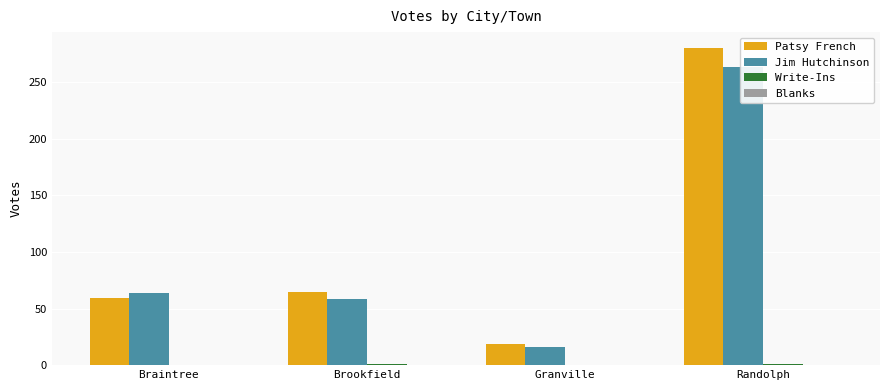

Reading right to left, what are all the values shown in this chart?

Patsy French: Randolph=280	Granville=19	Brookfield=65	Braintree=59
Jim Hutchinson: Randolph=263	Granville=16	Brookfield=58	Braintree=64
Write-Ins: Randolph=1	Granville=0	Brookfield=1	Braintree=0
Blanks: Randolph=0	Granville=0	Brookfield=0	Braintree=0